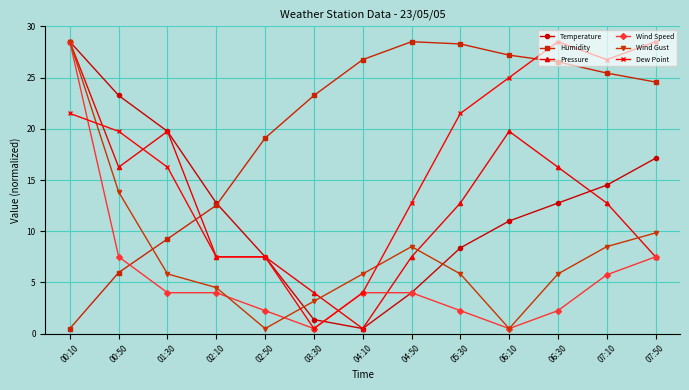

Which series changed the most between 04:50 and 07:10?

Dew Point